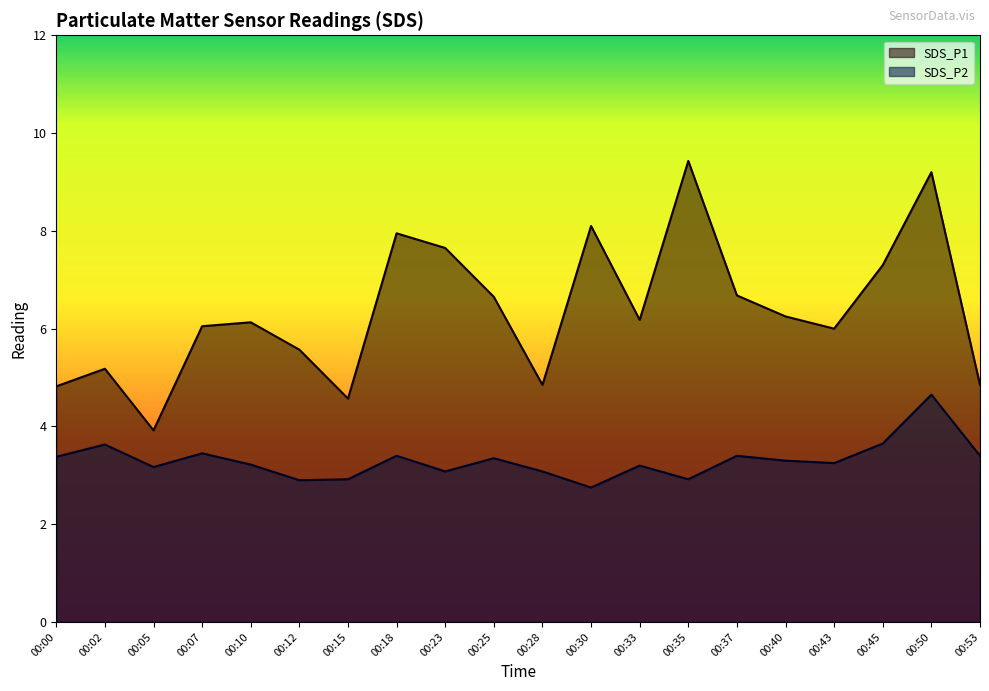

The value of SDS_P2 at 00:53 is 3.4. True or false?

True